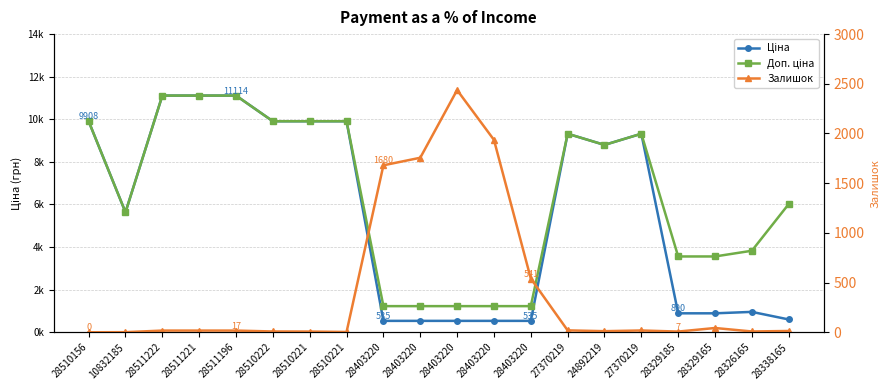

Reading left to right, list all the values displayed in this chart.

Ціна: 9908.5	5636.0	11113.6	11113.6	11113.6	9908.5	9908.5	9908.5	535.4	535.4	535.4	535.4	535.4	9321.4	8797.6	9321.4	889.9	889.9	957.1	602.1
Доп. ціна: 9908.5	5636.0	11113.6	11113.6	11113.6	9908.5	9908.5	9908.5	1227.2	1227.2	1227.2	1227.2	1227.2	9321.4	8797.6	9321.4	3559.7	3559.7	3828.4	6020.8
Залишок: 0.0	1.0	17.0	17.0	17.0	8.0	7.0	3.0	1680.0	1756.0	2437.0	1936.0	541.0	19.0	11.0	18.0	7.0	43.0	8.0	13.0